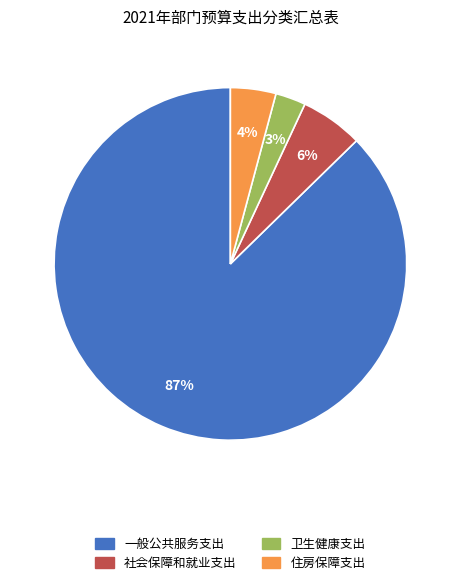

True or false: 一般公共服务支出 accounts for 87% of the total.

True